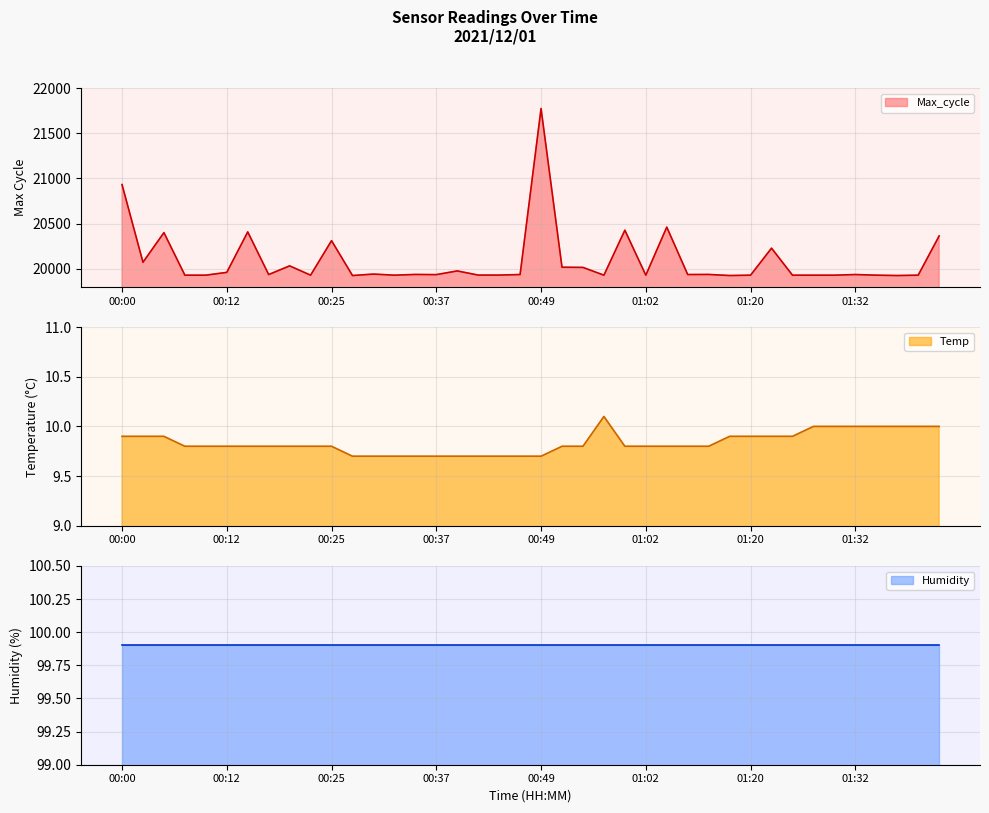

List the labels in order of Max_cycle value, largest first.

00:49, 00:00, 01:04, 00:59, 00:15, 00:05, 01:42, 00:25, 01:22, 00:03, 00:20, 00:52, 00:54, 00:39, 00:12, 00:30, 00:35, 01:09, 00:17, 00:47, 01:07, 01:32, 00:37, 00:42, 00:44, 00:07, 00:10, 00:22, 00:32, 00:57, 01:02, 01:20, 01:25, 01:27, 01:29, 01:34, 01:39, 00:27, 01:17, 01:37